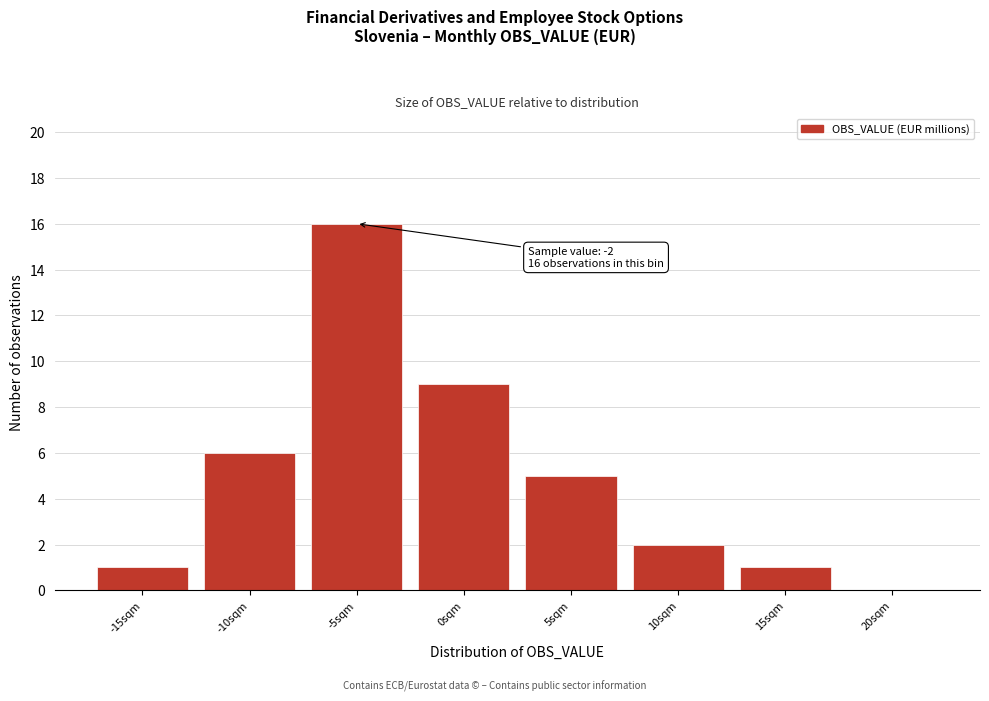

Reading left to right, transcribe all the data shown in this chart.

-15sqm=1	-10sqm=6	-5sqm=16	0sqm=9	5sqm=5	10sqm=2	15sqm=1	20sqm=0